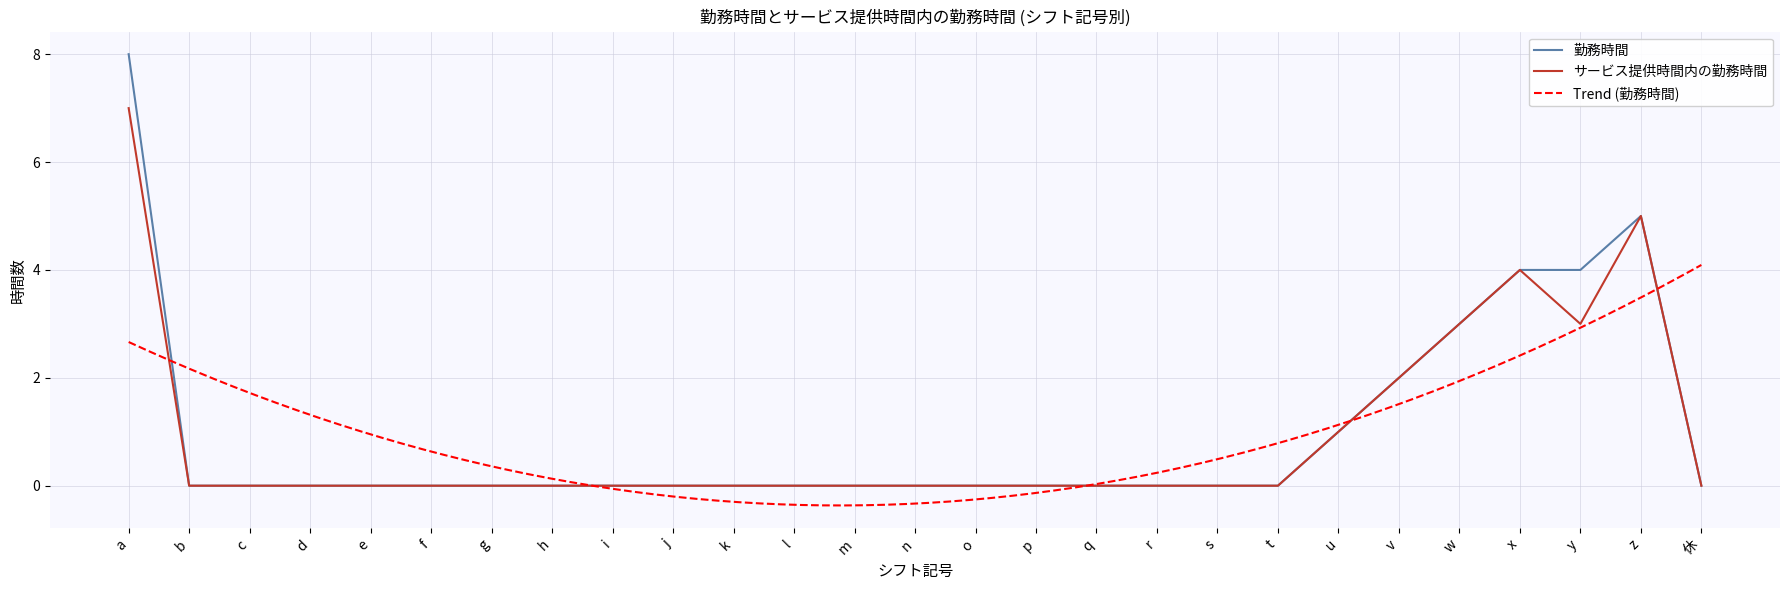

What are all the series names shown in the legend?

勤務時間, サービス提供時間内の勤務時間